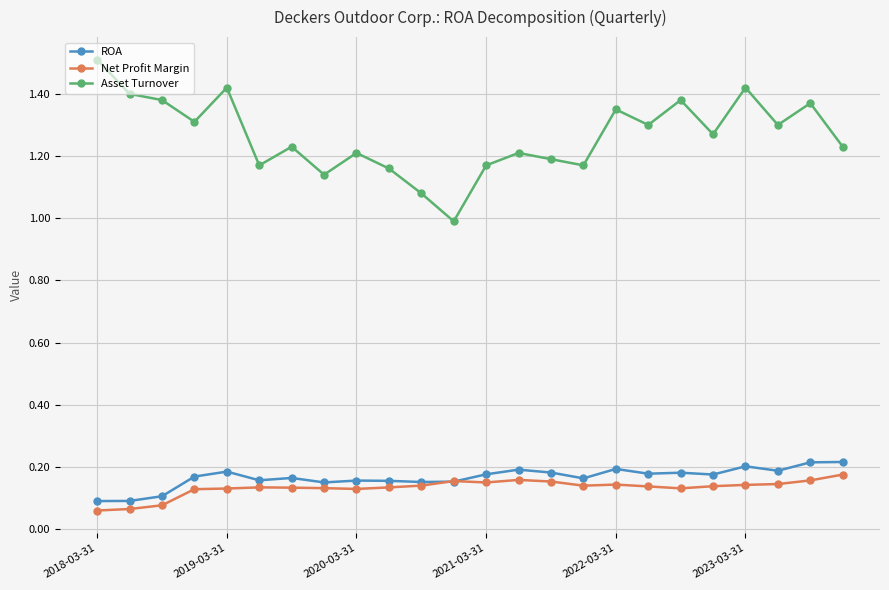

True or false: Net Profit Margin and Asset Turnover cross at least once.

False